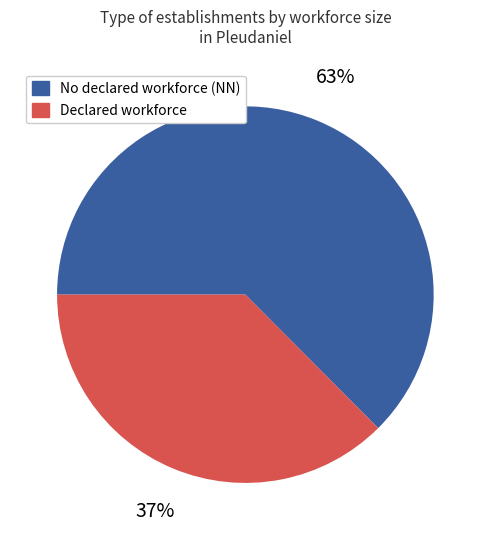

How many segments does this pie chart have?

2